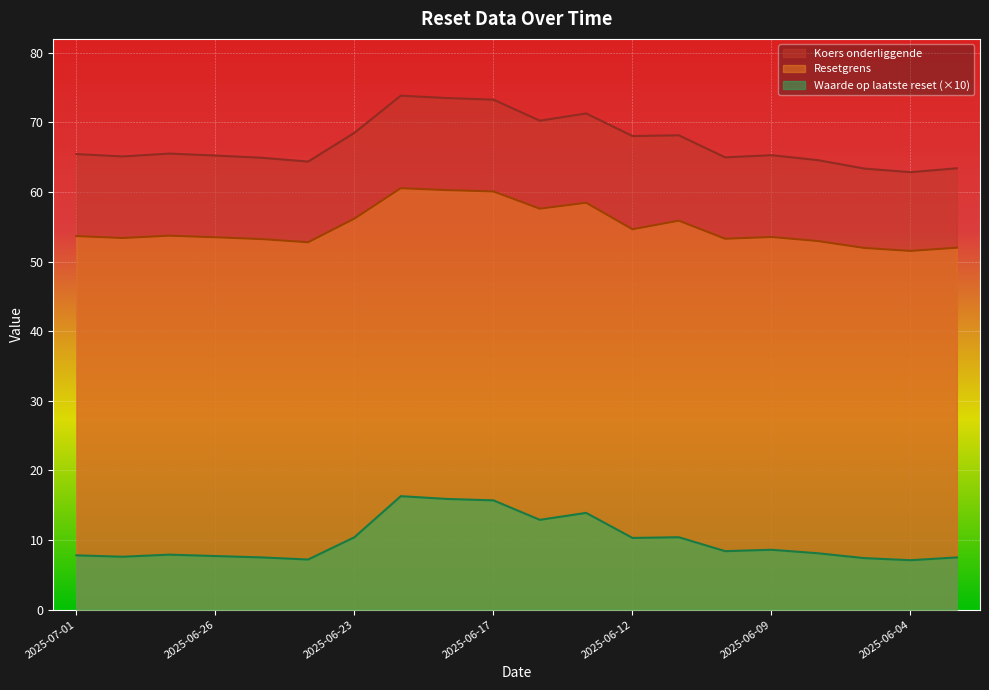

Which series has the widest spread of values?

Koers onderliggende